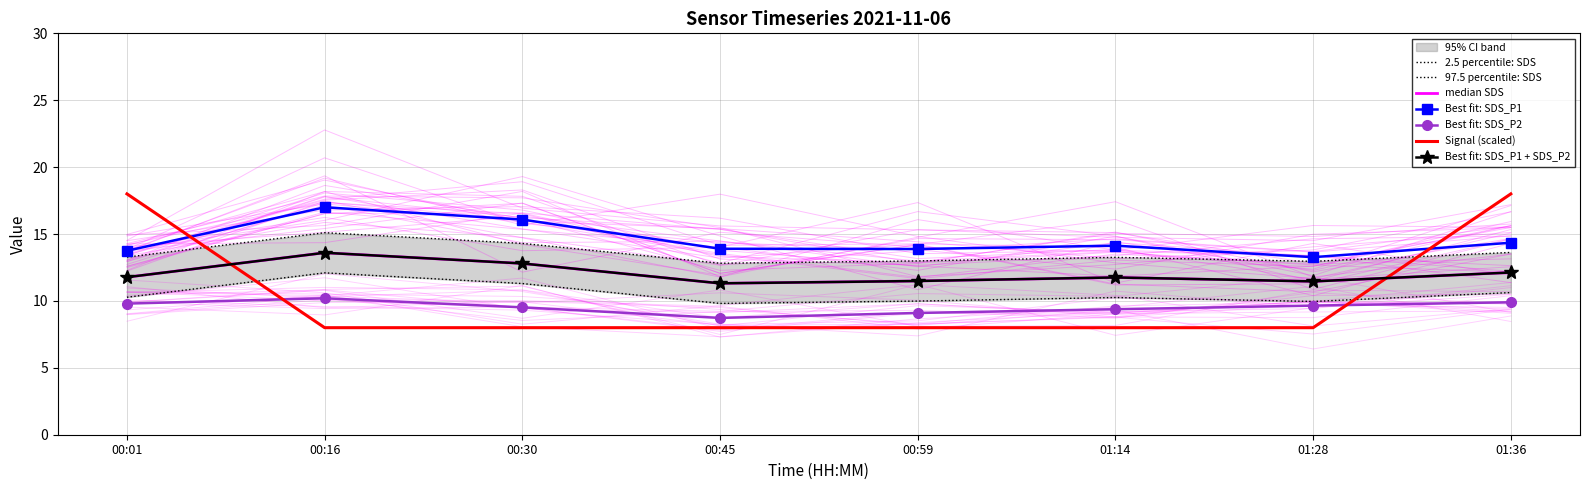

Reading left to right, extract all data points from this chart.

SDS_P1: 00:01=13.8	00:16=17.0	00:30=16.1	00:45=13.9	00:59=13.9	01:14=14.1	01:28=13.3	01:36=14.3
SDS_P2: 00:01=9.8	00:16=10.2	00:30=9.5	00:45=8.7	00:59=9.1	01:14=9.4	01:28=9.7	01:36=9.9
Signal: 00:01=18.0	00:16=8.0	00:30=8.0	00:45=8.0	00:59=8.0	01:14=8.0	01:28=8.0	01:36=18.0